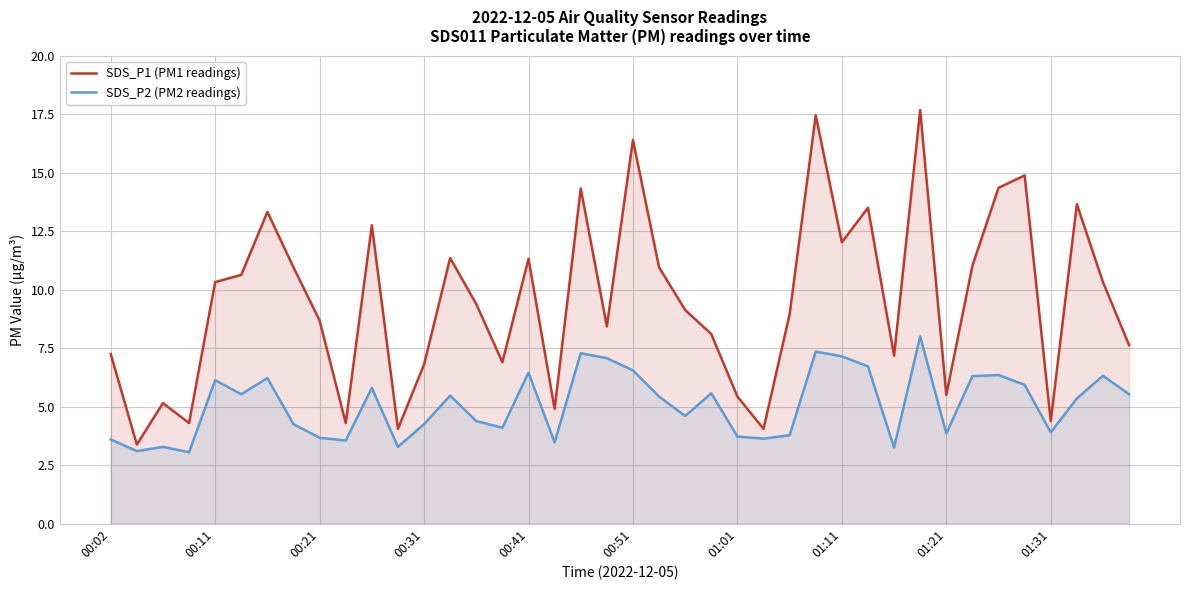

The SDS_P2 (PM2 readings) series shows 6.3 at 38. True or false?

True